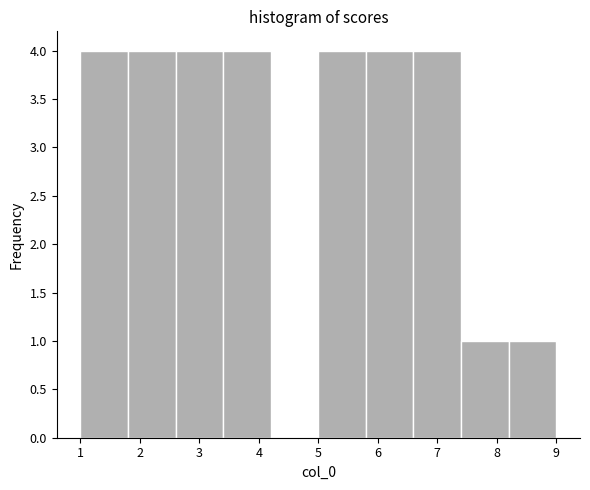

What is the height of the bar covering 8.2 to 9.0 on the x-axis? The values are not printed on the chart, so give them approximately, as read against the axis.

1